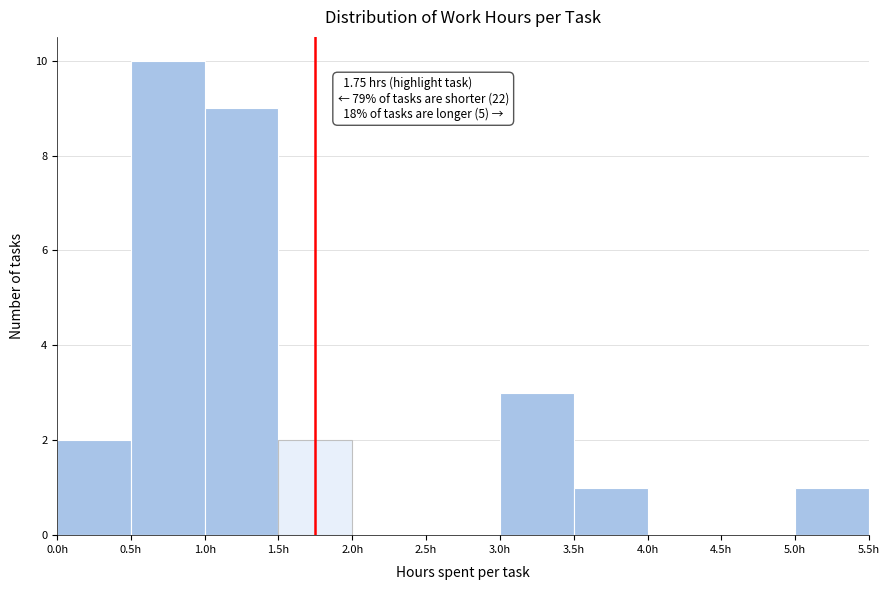

Over which range of the x-axis is the bar tallest?

0.5 to 1.0